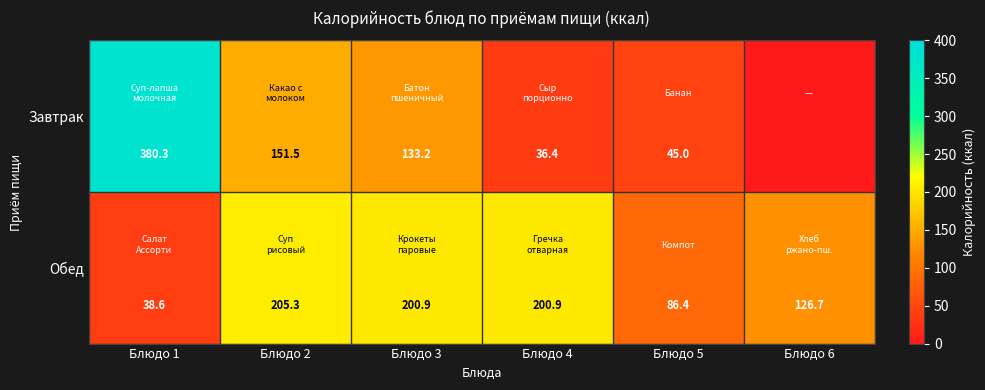

At which label is Обед closest to 121?

Блюдо 6